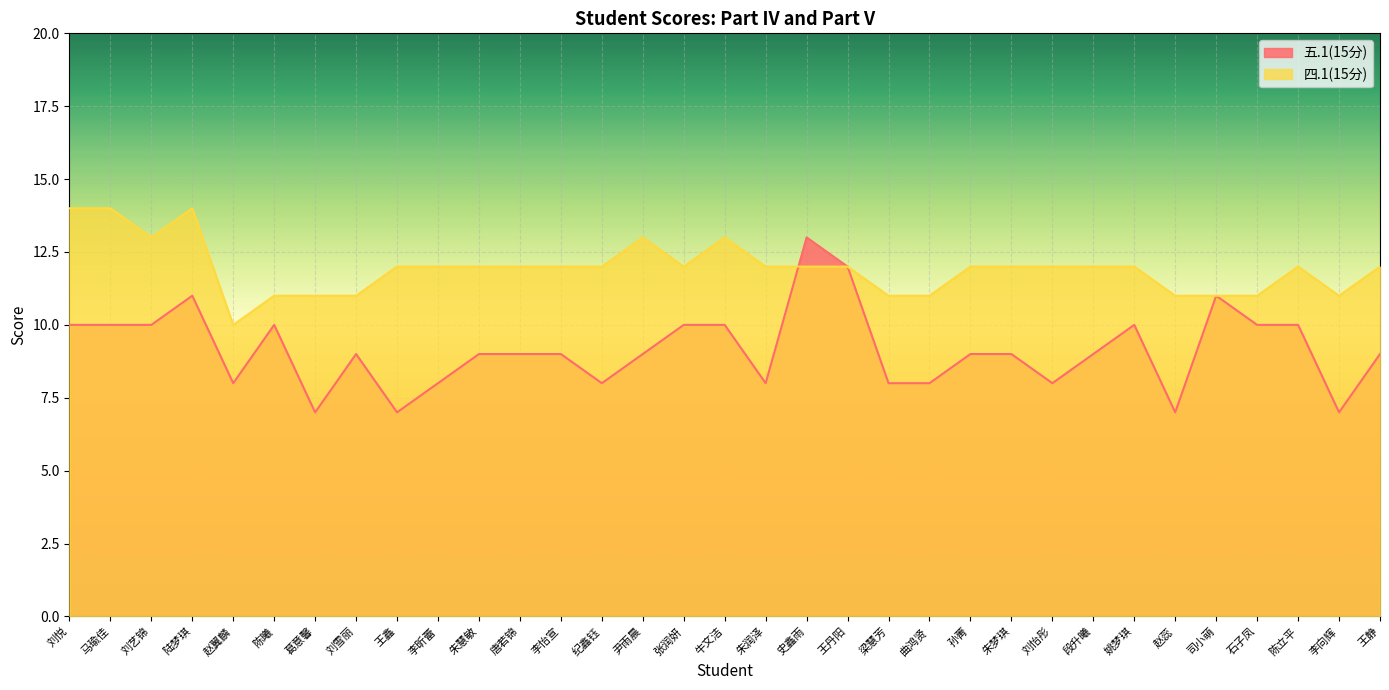

At 曲鸿贤, list the series in order from smallest to largest.

五.1(15分), 四.1(15分)